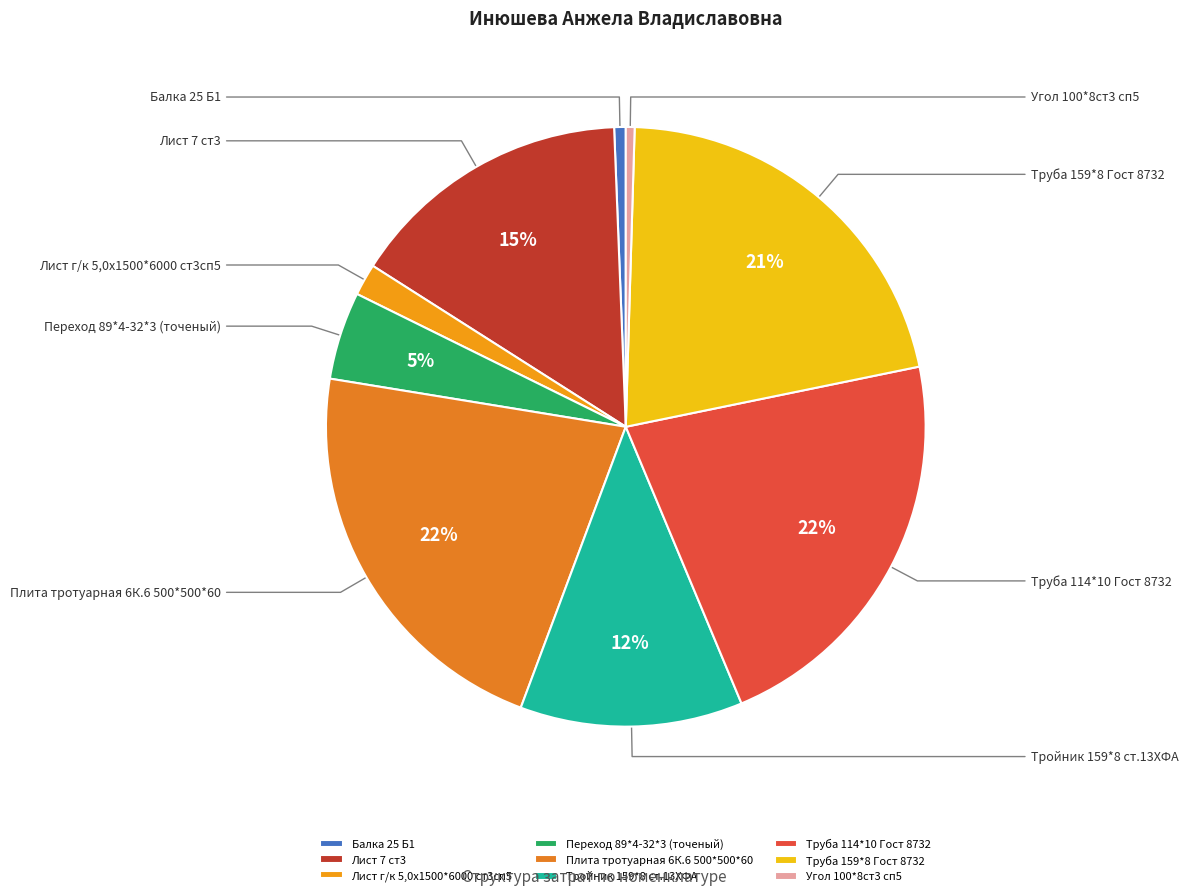

The Угол 100*8ст3 сп5 slice represents 0% of the pie. True or false?

True